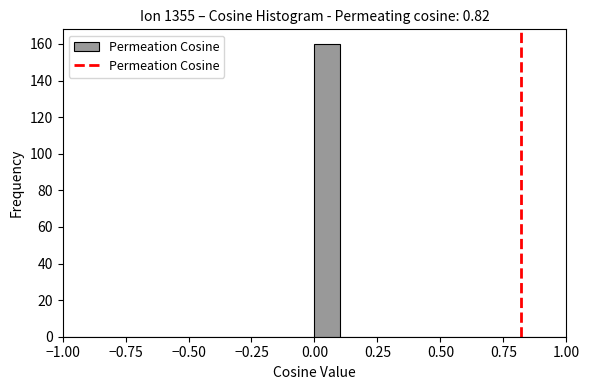

Read against the x-axis, roughly where is the centre of the tallest bar?

0.05